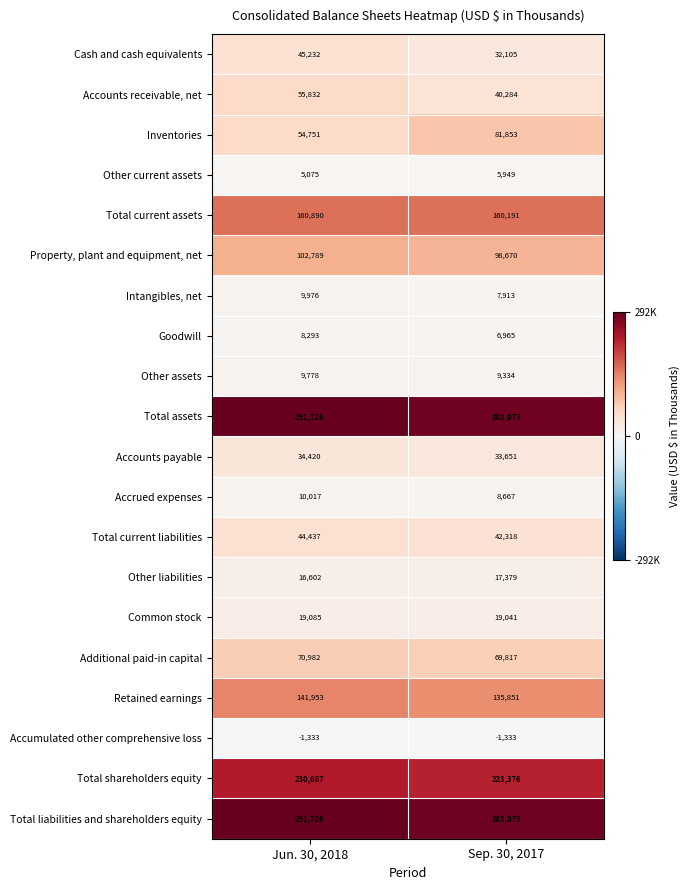

At which category is the sum across all series the highest?

Jun. 30, 2018